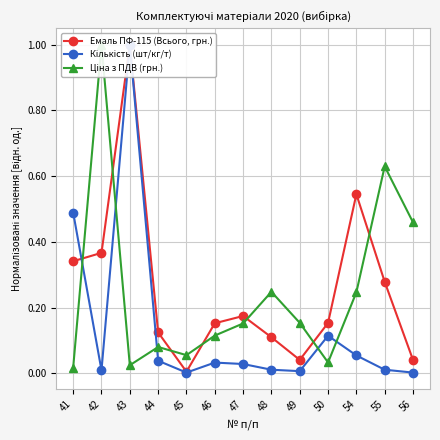

Which category has the lowest value across all series?

45